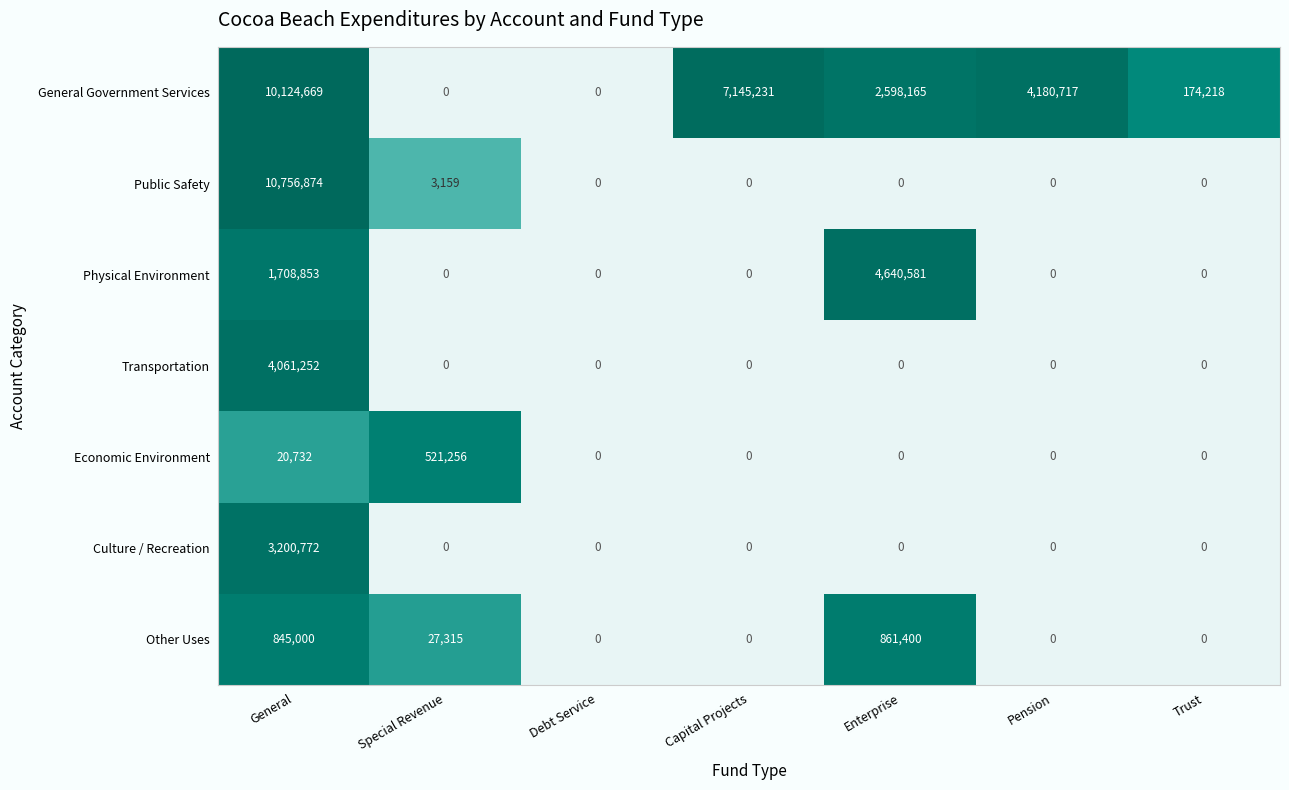

At how many categories does at least one series exceed 15?

6